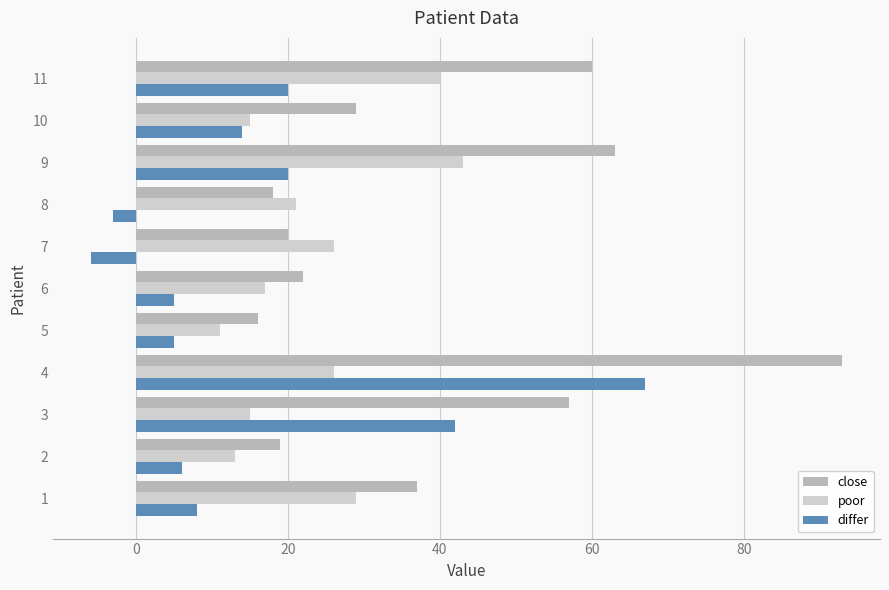

What is the minimum value for differ?

-6